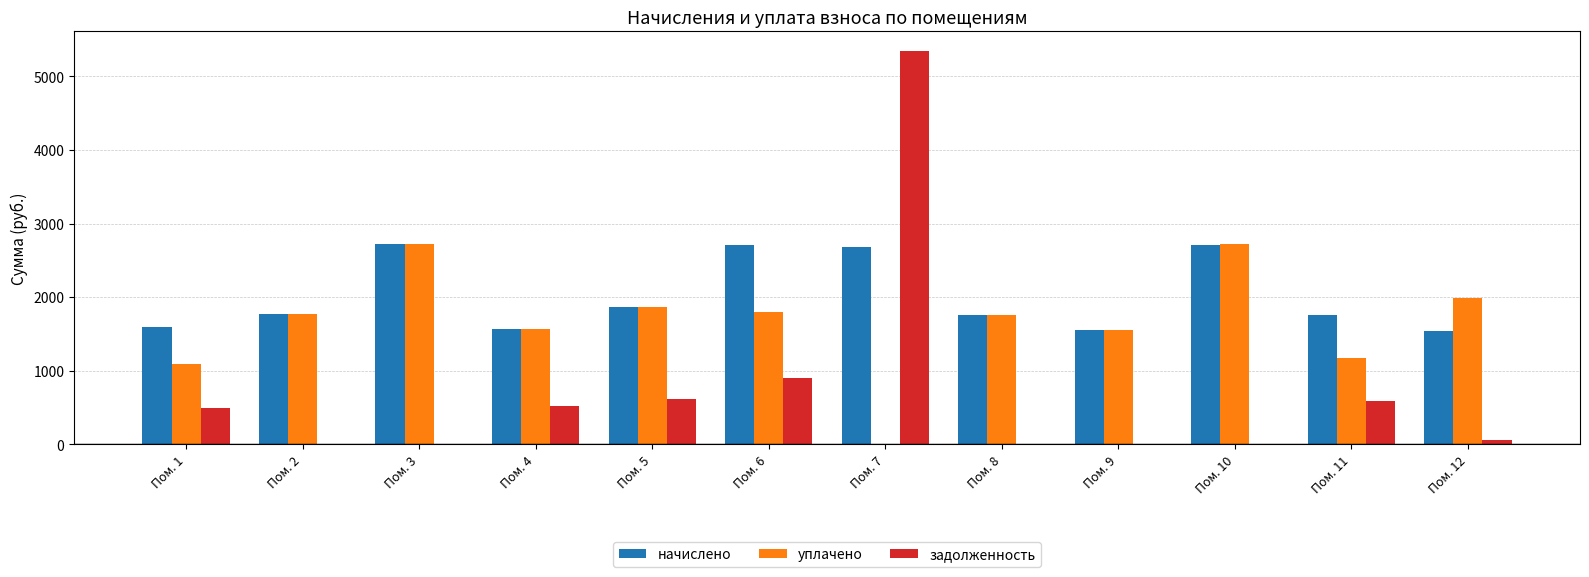

At which label does уплачено first exceed 1770?

Пом. 2